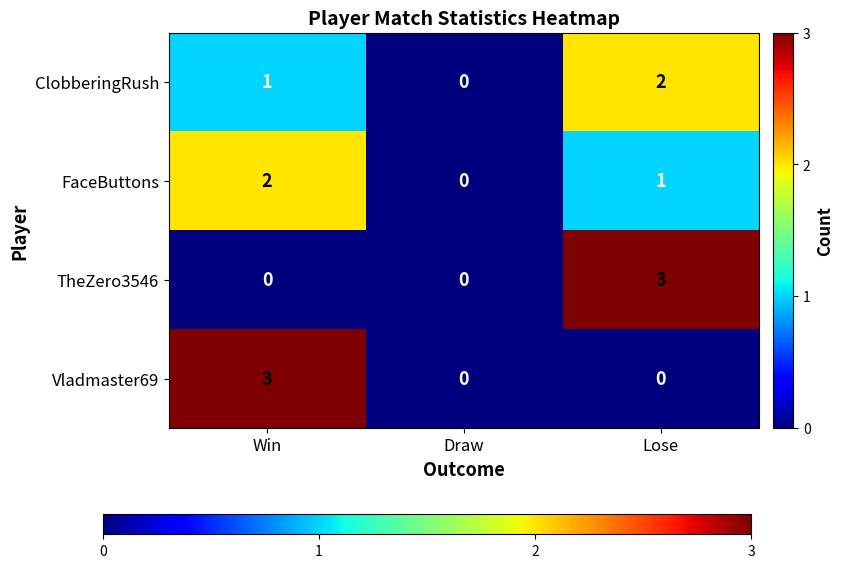

Rank the series at Lose from highest to lowest value.

TheZero3546, ClobberingRush, FaceButtons, Vladmaster69